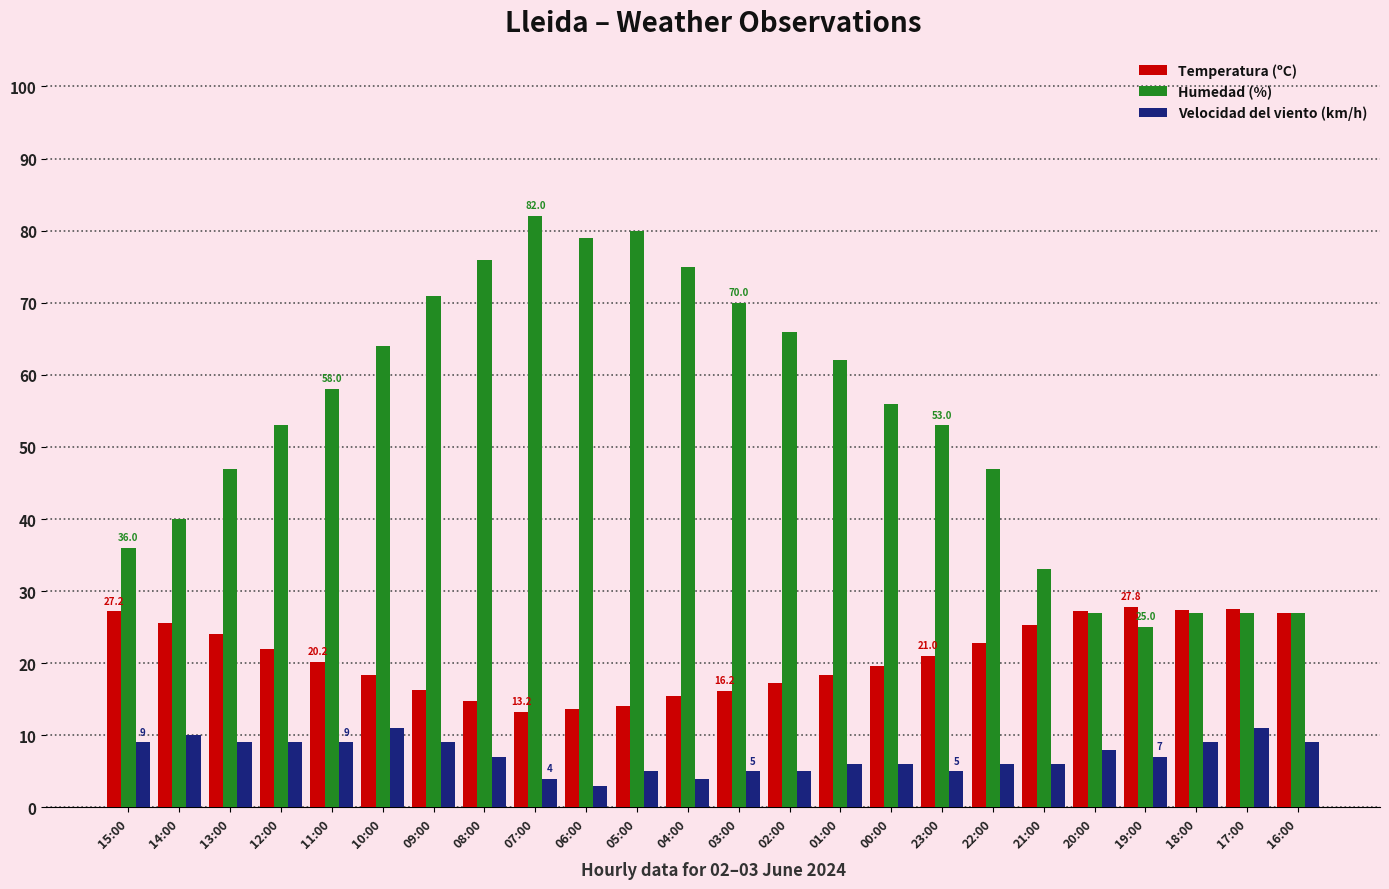

At 21:00, list the series in order from largest to smallest.

Humedad (%), Temperatura (ºC), Velocidad del viento (km/h)